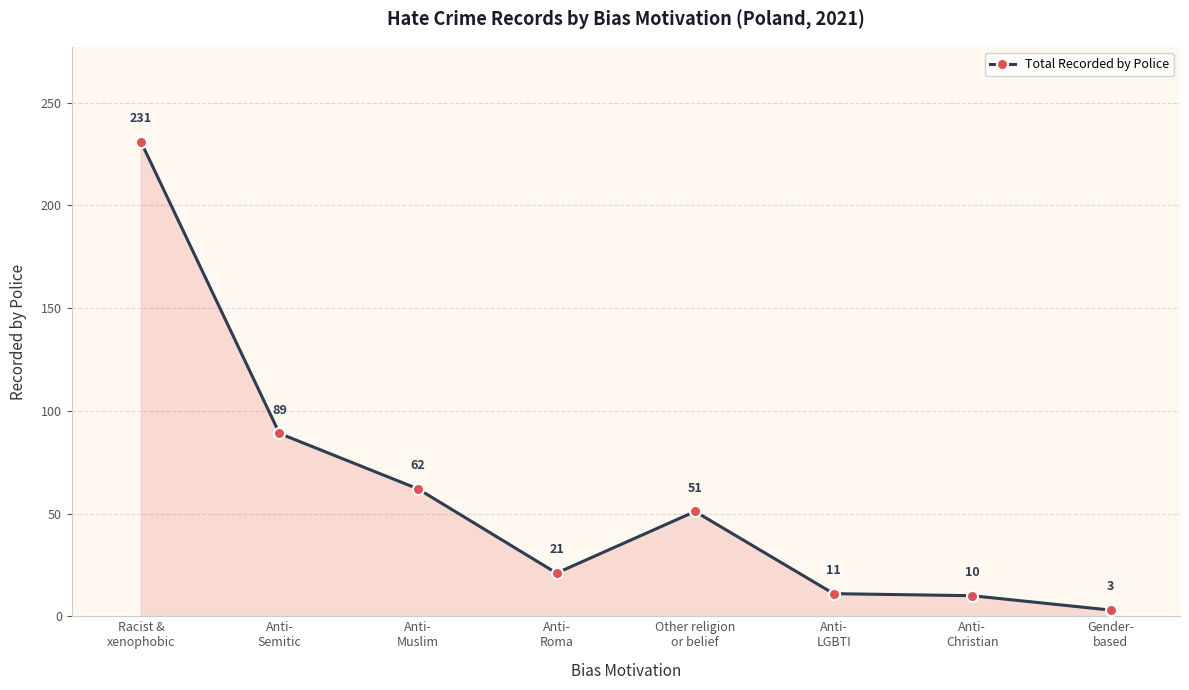

What is the minimum value shown in the chart?

3